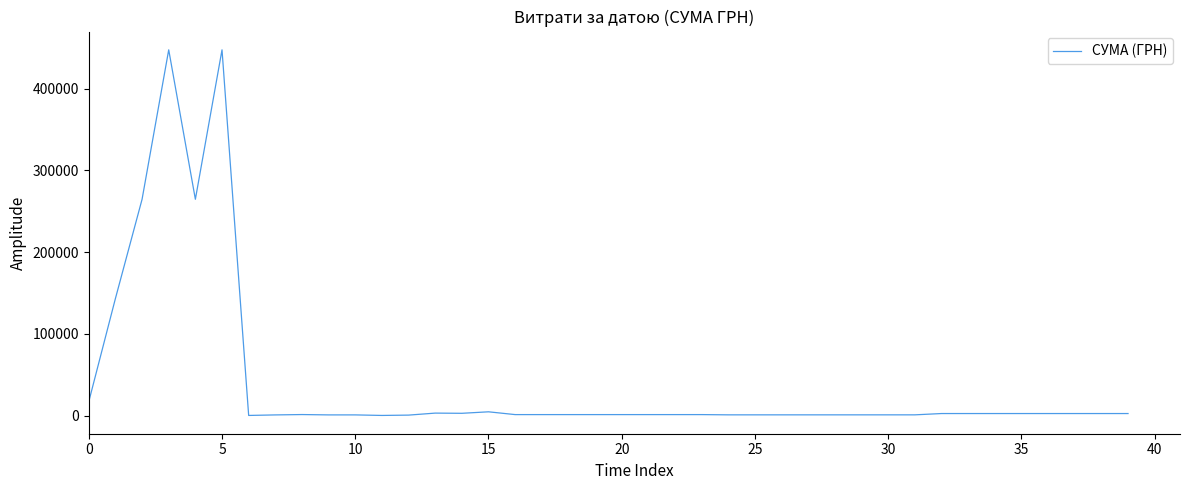

True or false: the data has more than 2 interior local peaks.

True